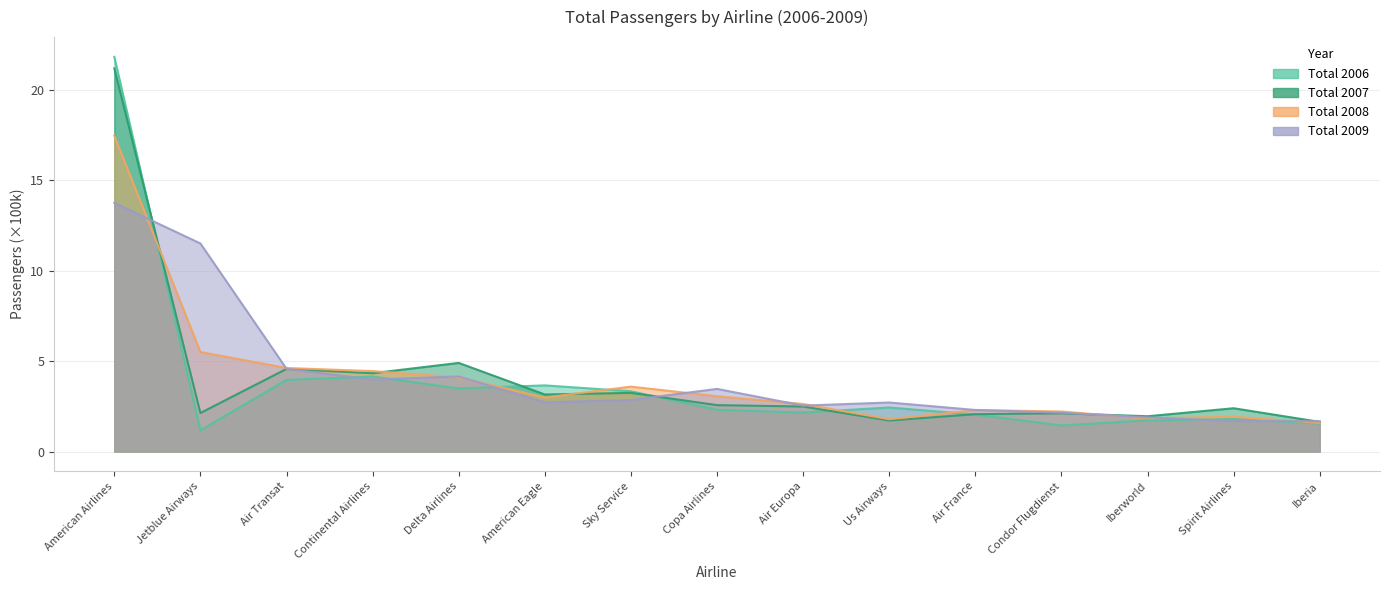

How many values in the Total 2009 series exceed 2?

12